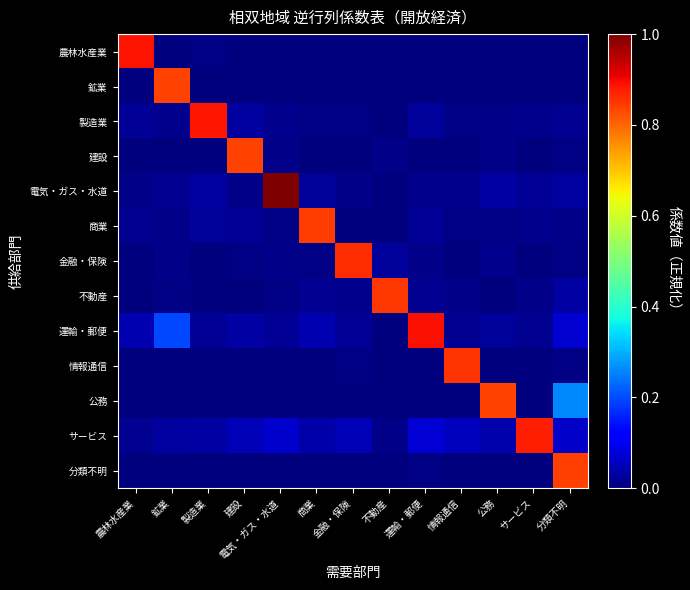

List the series in order of their peak value, highest first.

電気・ガス・水道, 運輸・郵便, 農林水産業, 製造業, サービス, 金融・保険, 情報通信, 不動産, 商業, 分類不明, 建設, 公務, 鉱業